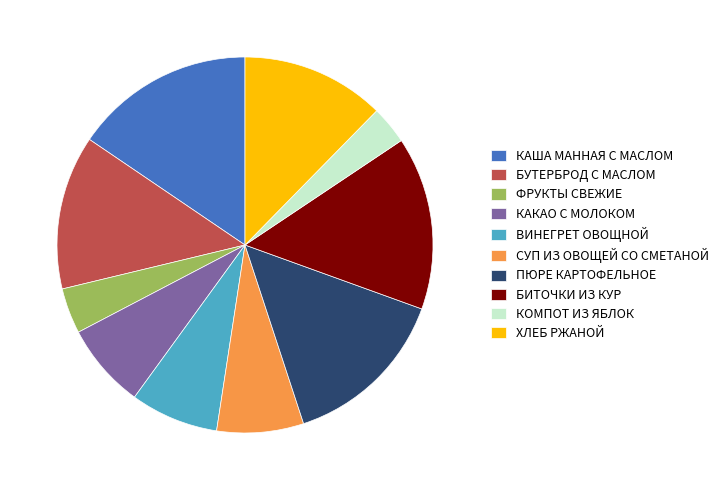

Does ВИНЕГРЕТ ОВОЩНОЙ represent more than half of the total?

No